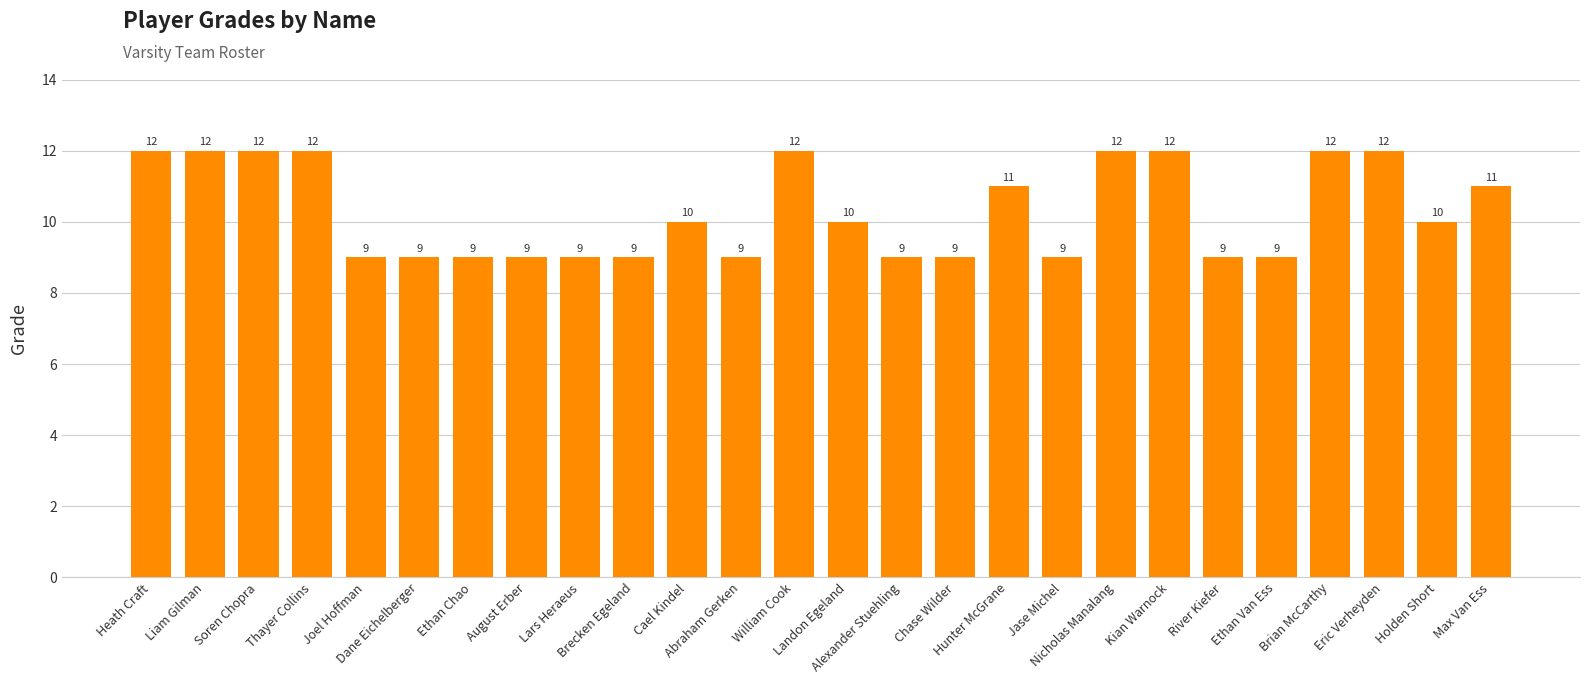

What is the smallest value displayed?

9